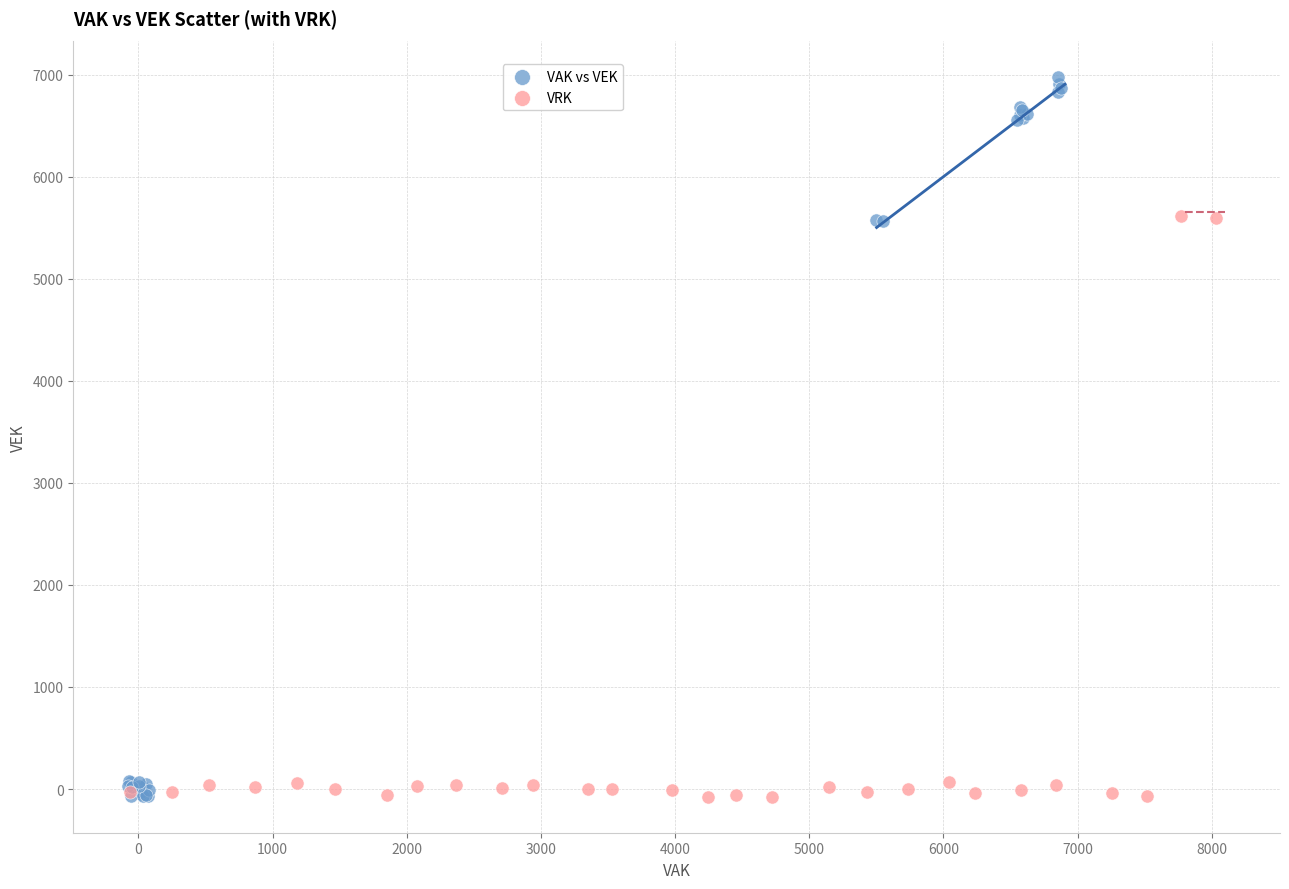

Which series has the widest spread of Y values?

VAK vs VEK